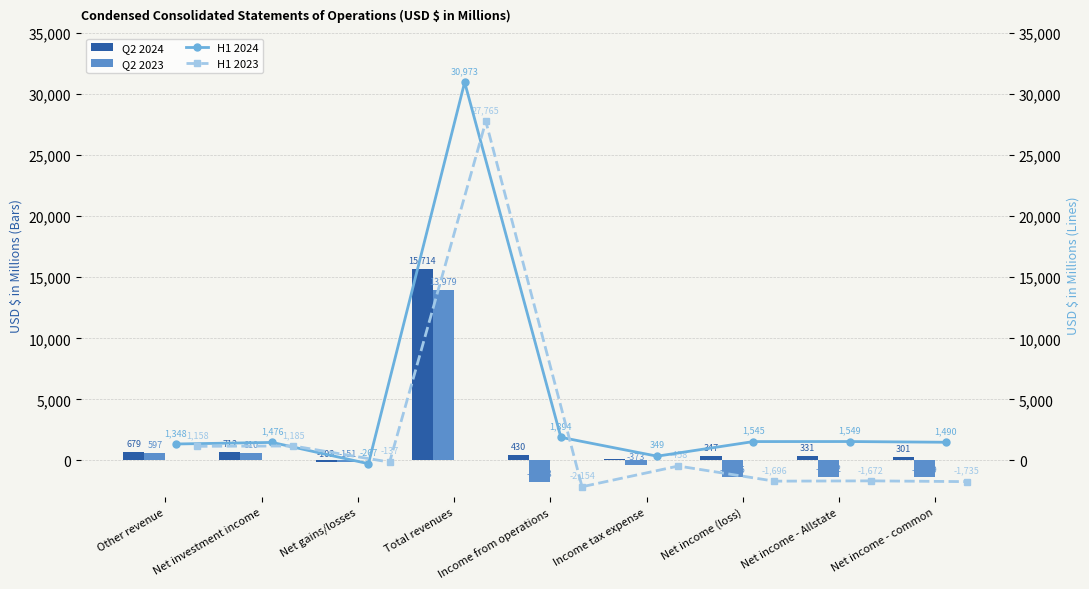

True or false: Q2 2023 has a value of -1748 at Income from operations.

True